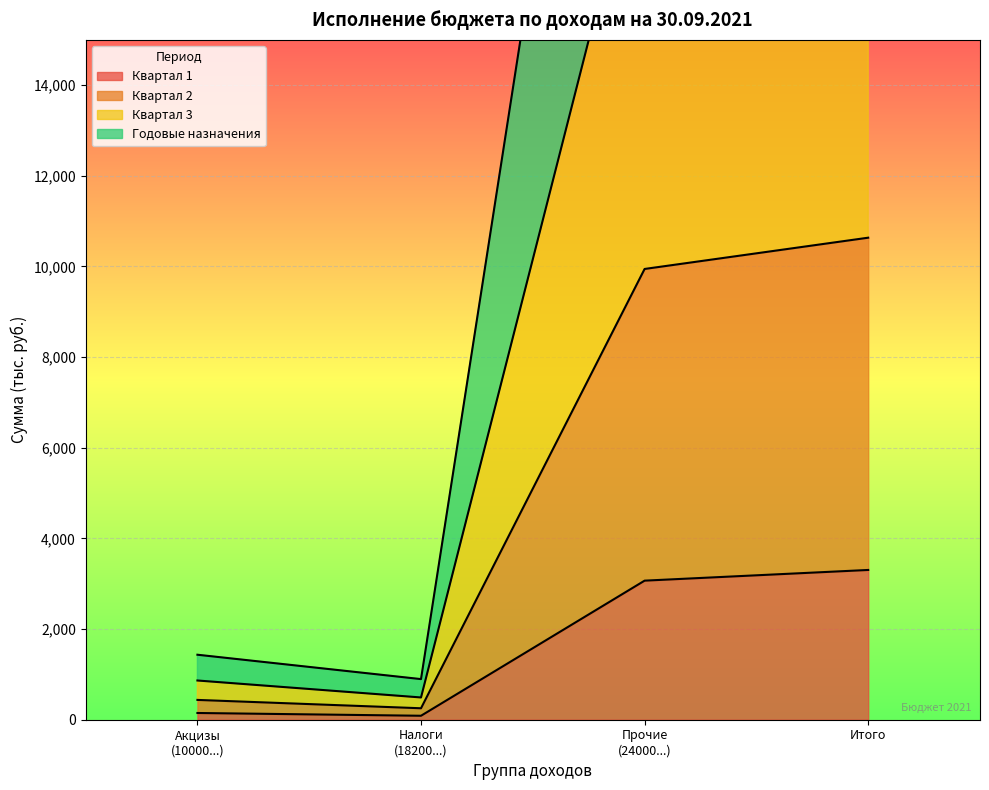

True or false: Квартал 1 and Годовые назначения intersect in this chart.

False